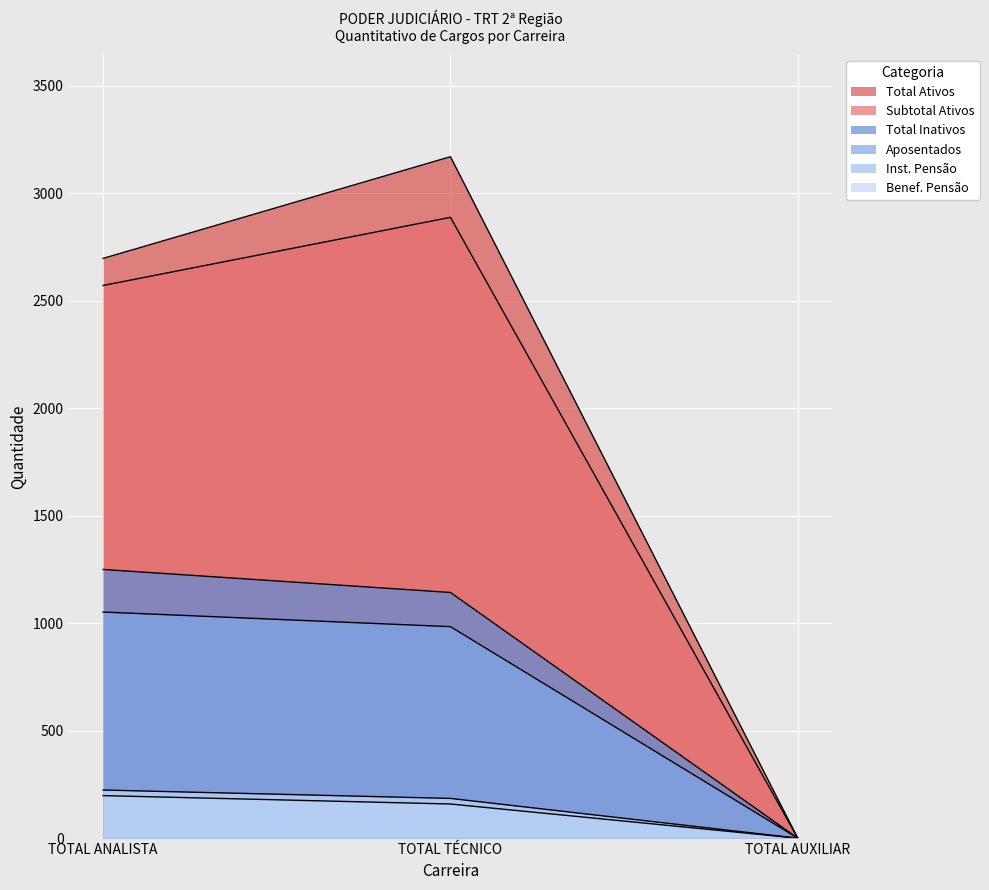

At which category is the sum across all series the highest?

TOTAL TÉCNICO